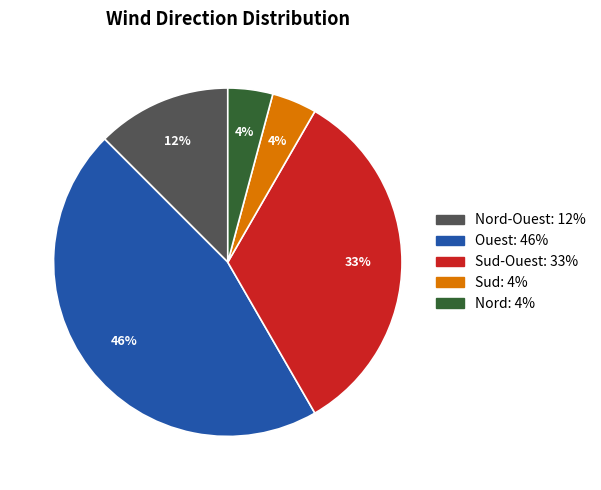

To the nearest percent, what is the average slice percentage?

20%